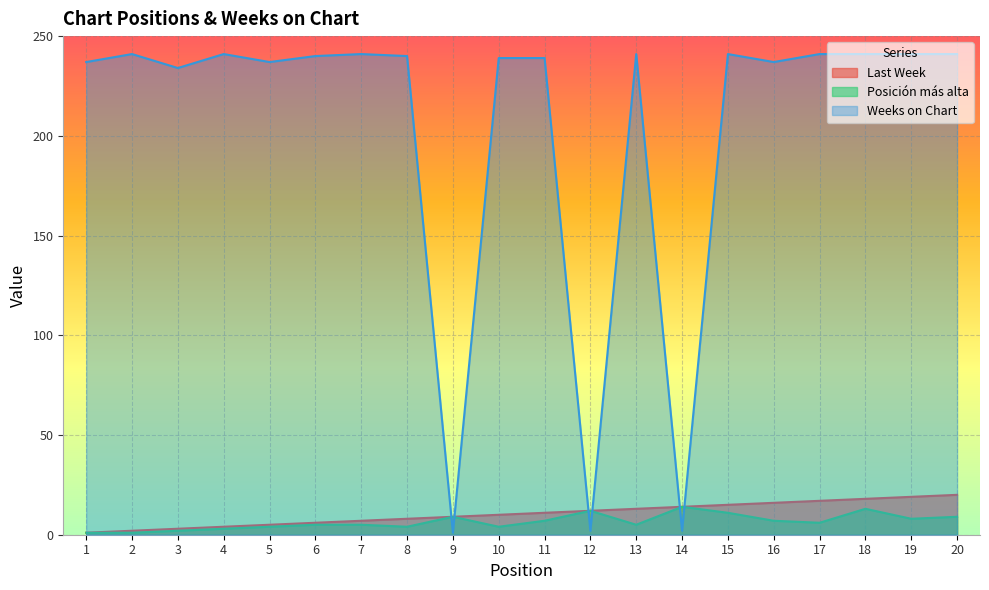

True or false: Last Week and Posición más alta intersect in this chart.

False